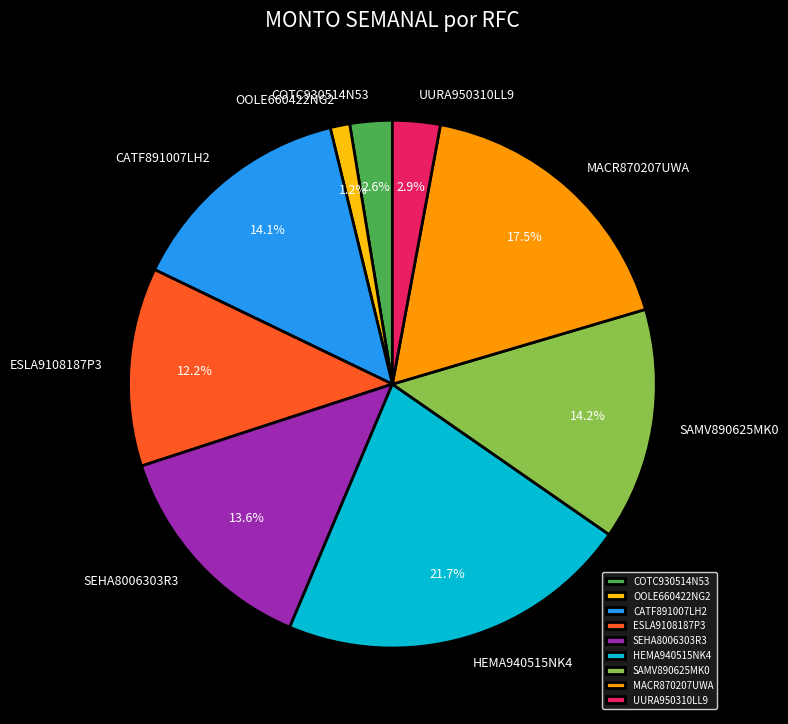

How many slices are in this pie chart?

9